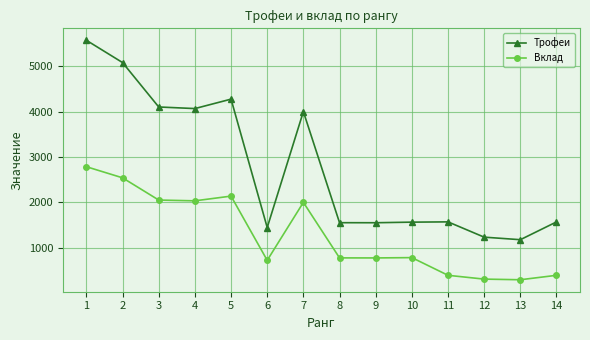

What is the approximate value of Вклад at 9, to the nearest 100?

800